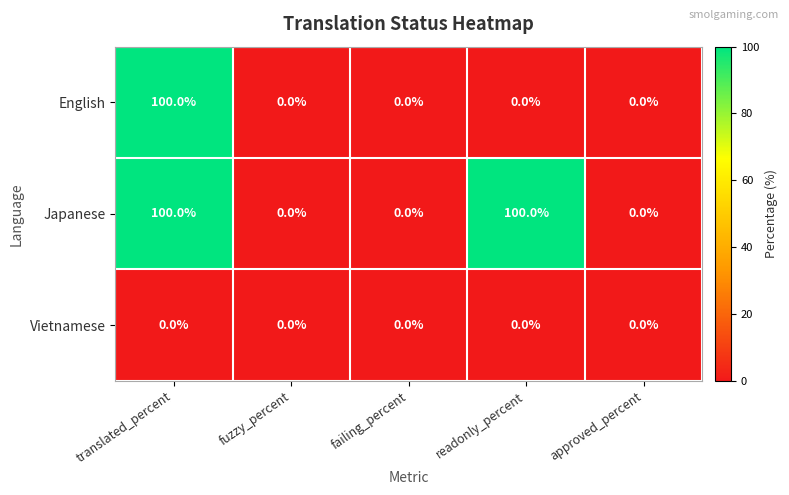

What is the sum of the English values at translated_percent and fuzzy_percent?

100